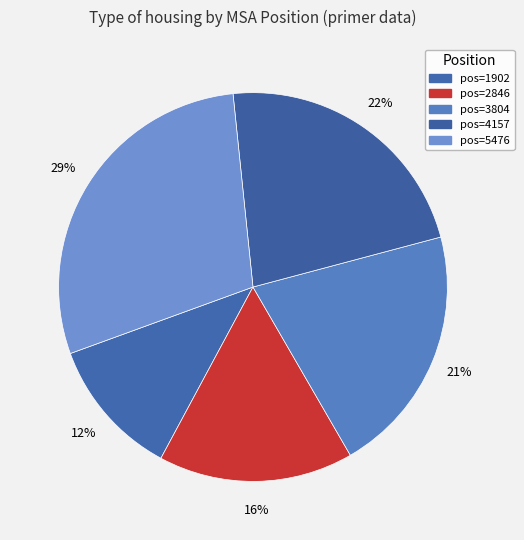

To the nearest percent, what is the difference between the largest and smallest slice percentages?

17%